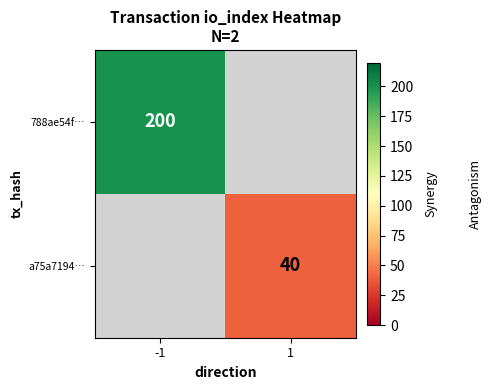

True or false: a75a7194… has a value of 40 at 1.

True